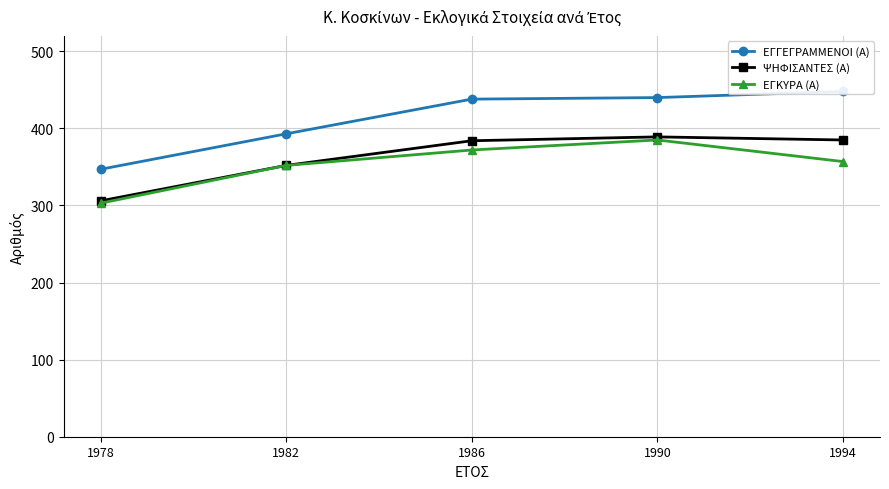

True or false: ΨΗΦΙΣΑΝΤΕΣ (Α) and ΕΓΚΥΡΑ (Α) cross at least once.

False